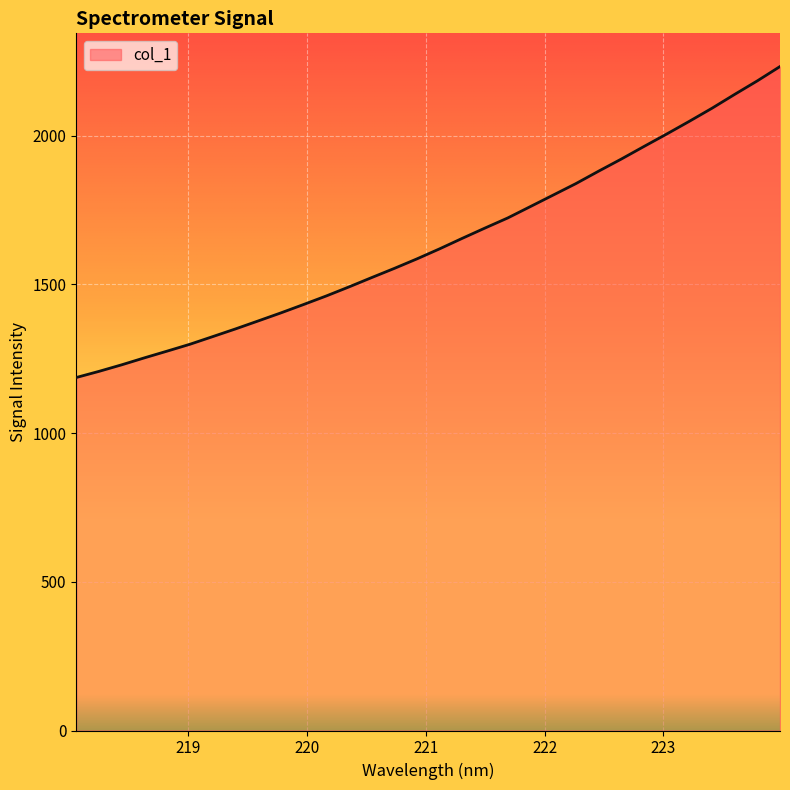

Does the chart have visible grid lines?

Yes